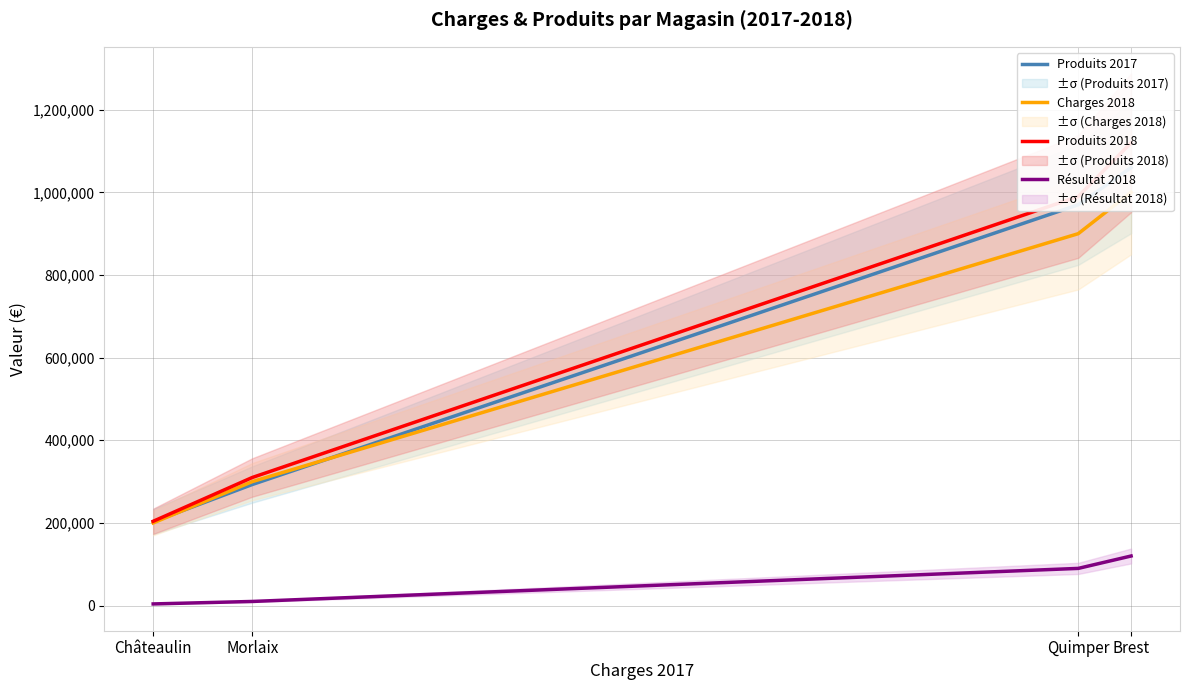

True or false: Résultat 2018 and Produits 2017 cross at least once.

False